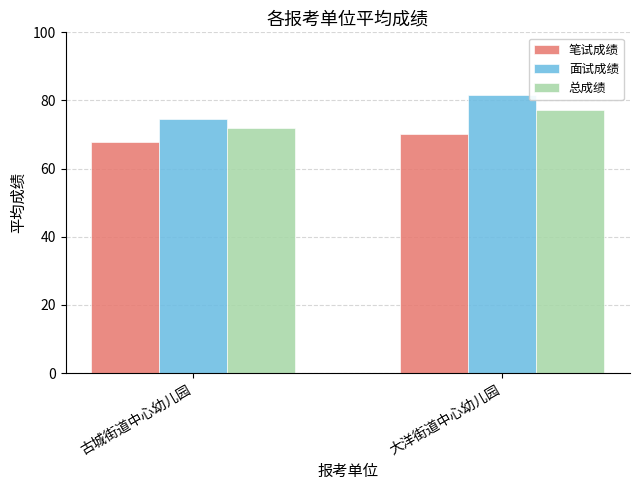

Count the number of categories in the chart.

2